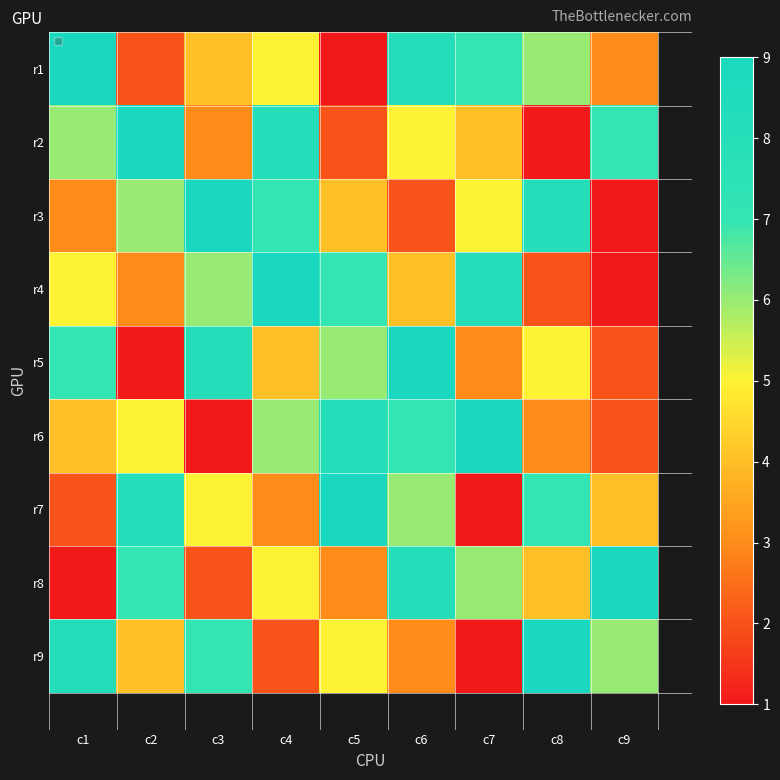

What is the difference between the r8 values at c1 and c3?

1